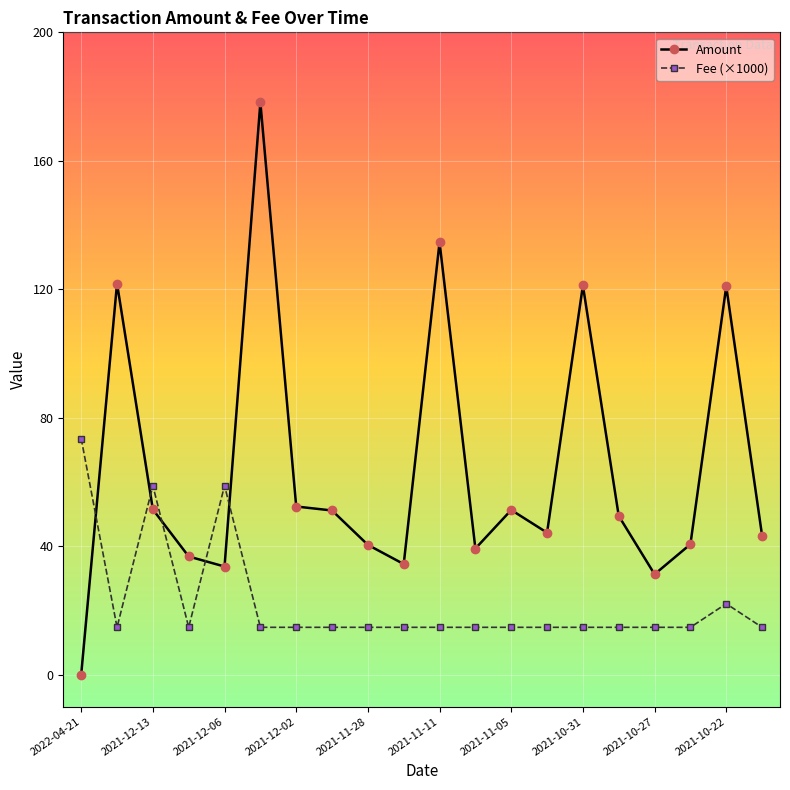

What is the greatest value displayed?

178.2